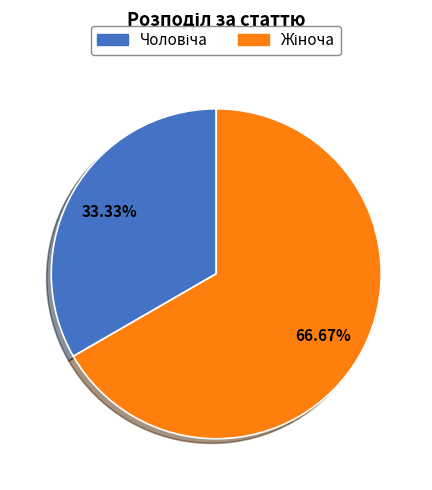

Is there a majority slice in this chart?

Yes